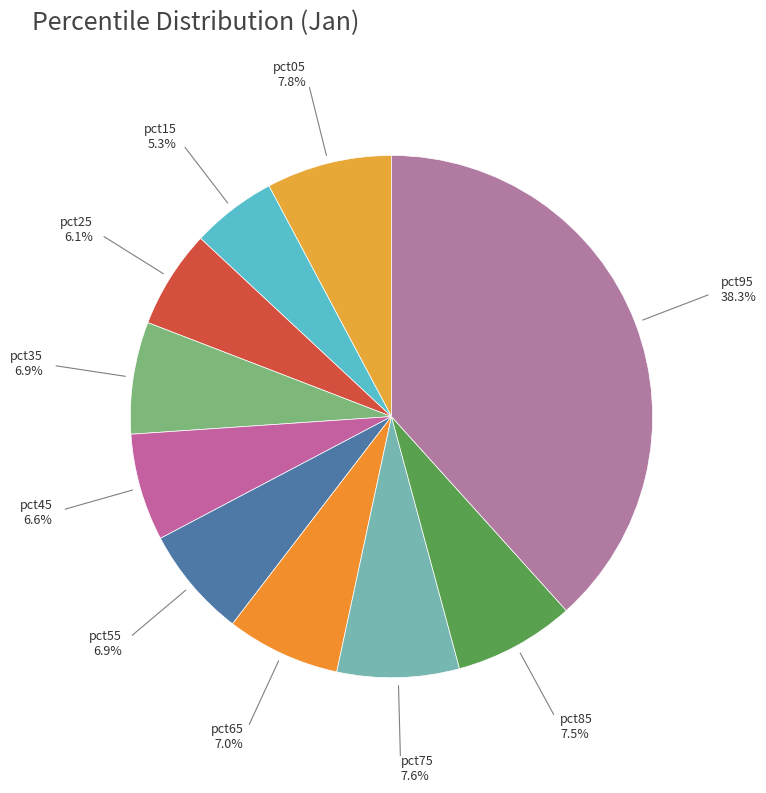

How many segments does this pie chart have?

10